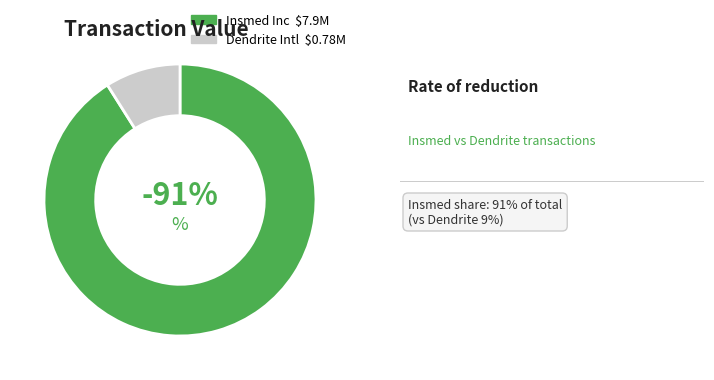

Is there a majority slice in this chart?

Yes